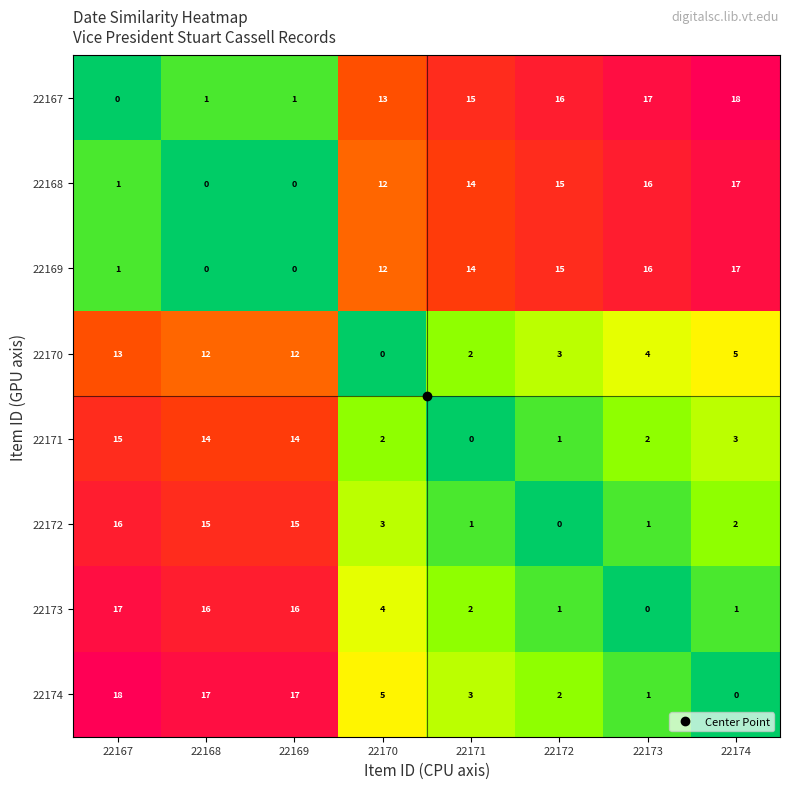

What is the sum of all 22170 values?

51